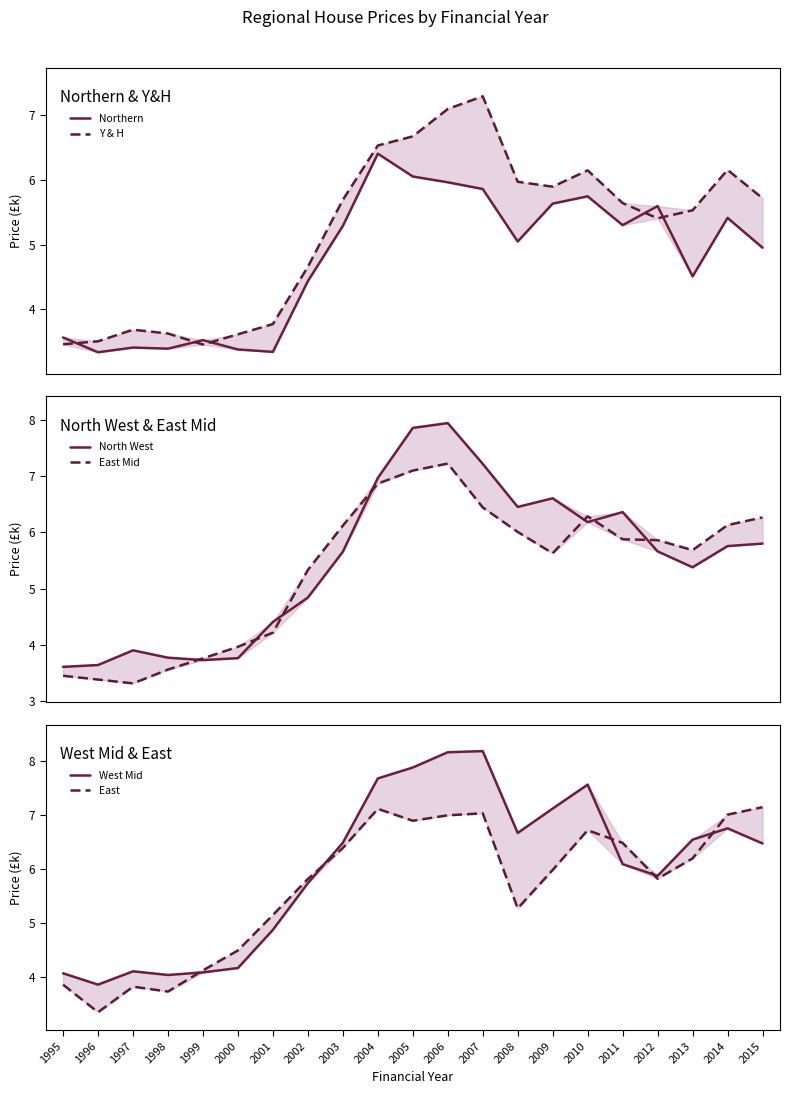

Reading left to right, list all the values displayed in this chart.

Northern: 1995=3.6	1996=3.3	1997=3.4	1998=3.4	1999=3.5	2000=3.4	2001=3.3	2002=4.4	2003=5.3	2004=6.4	2005=6.1	2006=6.0	2007=5.9	2008=5.0	2009=5.6	2010=5.7	2011=5.3	2012=5.6	2013=4.5	2014=5.4	2015=5.0
Y & H: 1995=3.5	1996=3.5	1997=3.7	1998=3.6	1999=3.5	2000=3.6	2001=3.8	2002=4.7	2003=5.7	2004=6.5	2005=6.7	2006=7.1	2007=7.3	2008=6.0	2009=5.9	2010=6.1	2011=5.6	2012=5.4	2013=5.5	2014=6.2	2015=5.7
North West: 1995=3.6	1996=3.6	1997=3.9	1998=3.8	1999=3.7	2000=3.8	2001=4.4	2002=4.8	2003=5.7	2004=7.0	2005=7.9	2006=7.9	2007=7.2	2008=6.5	2009=6.6	2010=6.2	2011=6.4	2012=5.7	2013=5.4	2014=5.8	2015=5.8
East Mid: 1995=3.5	1996=3.4	1997=3.3	1998=3.6	1999=3.8	2000=4.0	2001=4.2	2002=5.3	2003=6.1	2004=6.9	2005=7.1	2006=7.2	2007=6.4	2008=6.0	2009=5.6	2010=6.3	2011=5.9	2012=5.9	2013=5.7	2014=6.1	2015=6.3
West Mid: 1995=4.1	1996=3.9	1997=4.1	1998=4.0	1999=4.1	2000=4.2	2001=4.9	2002=5.7	2003=6.5	2004=7.7	2005=7.9	2006=8.2	2007=8.2	2008=6.7	2009=7.1	2010=7.6	2011=6.1	2012=5.9	2013=6.5	2014=6.8	2015=6.5
East: 1995=3.9	1996=3.4	1997=3.8	1998=3.7	1999=4.1	2000=4.5	2001=5.2	2002=5.8	2003=6.4	2004=7.1	2005=6.9	2006=7.0	2007=7.0	2008=5.3	2009=6.0	2010=6.7	2011=6.5	2012=5.8	2013=6.2	2014=7.0	2015=7.1